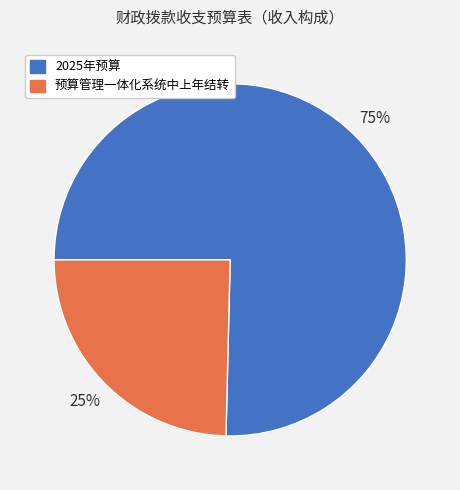

Which category accounts for the majority?

2025年预算